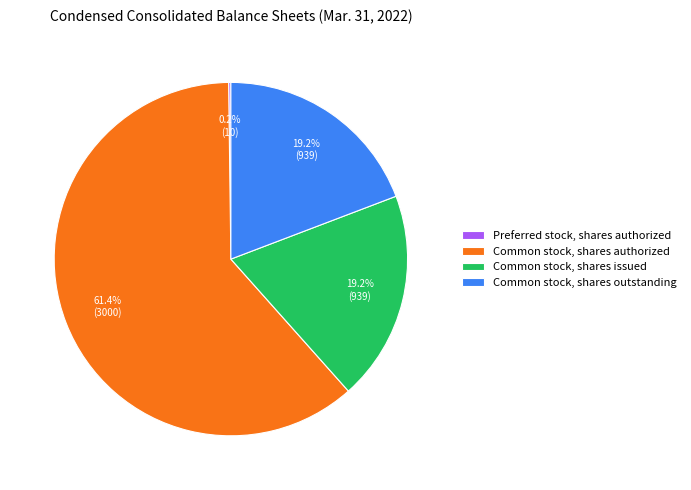

To the nearest percent, what is the difference between the Common stock, shares issued and Common stock, shares authorized slice percentages?

42%